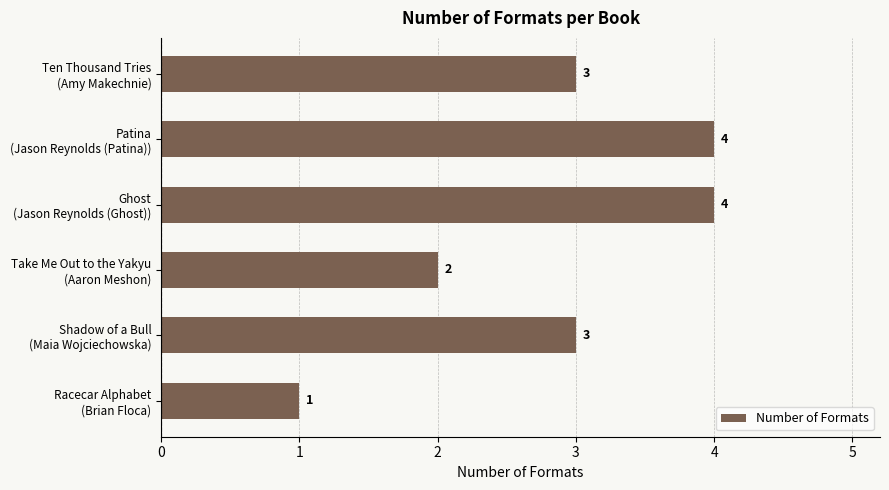

Reading bottom to top, list all the values displayed in this chart.

1	3	2	4	4	3